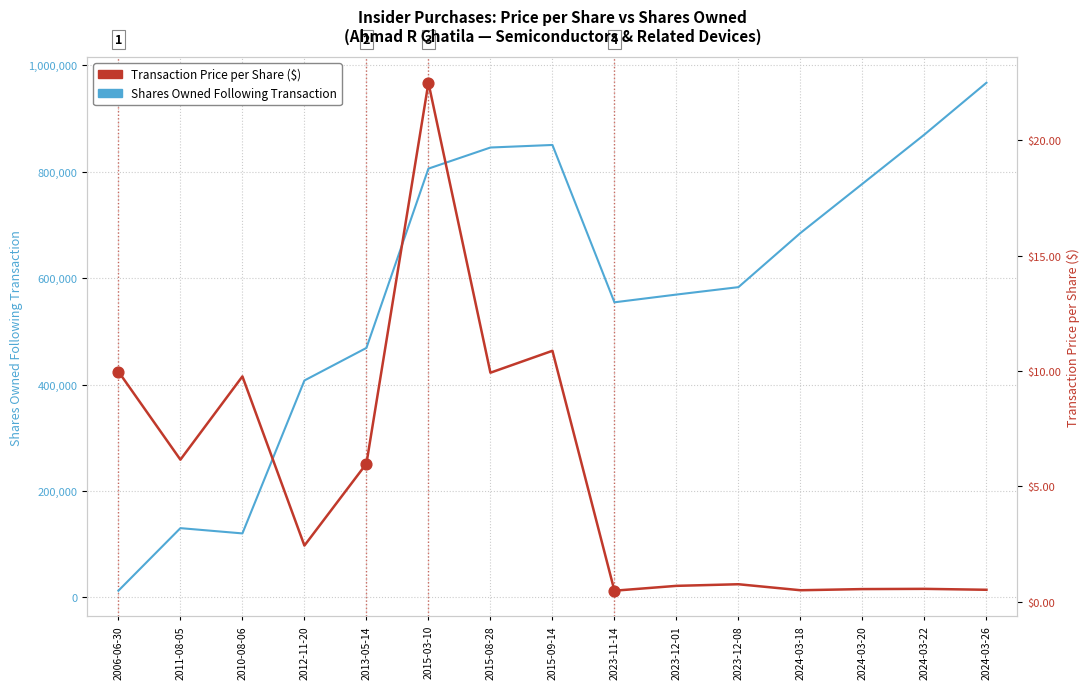

Which series contains the highest Y value?

Shares Owned Following Transaction